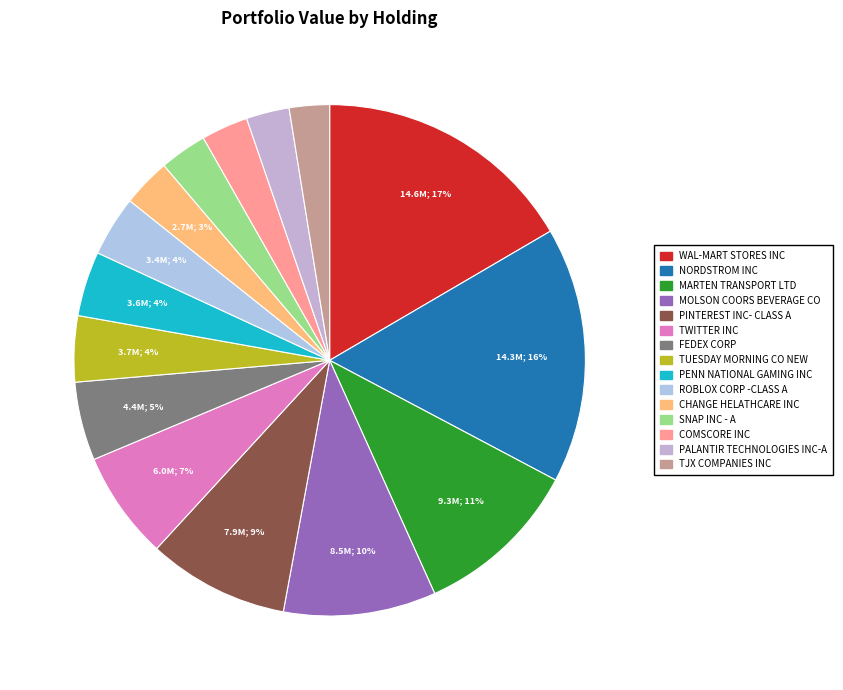

True or false: CHANGE HELATHCARE INC accounts for 3% of the total.

True